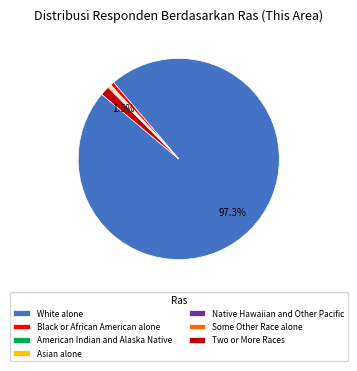

What is the largest slice in the pie chart?

White alone